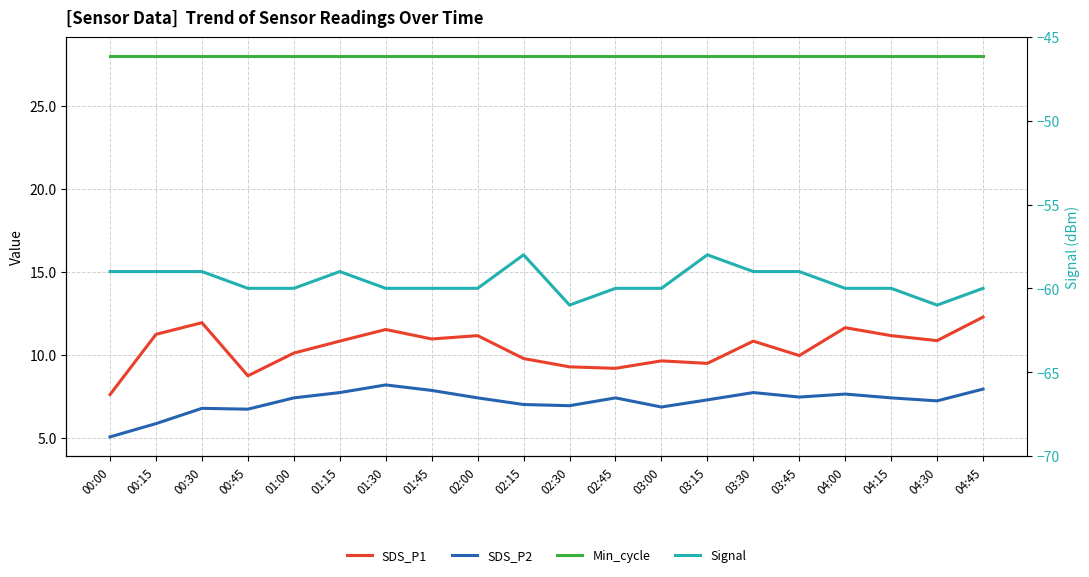

Read the SDS_P2 value at 04:30.

7.2